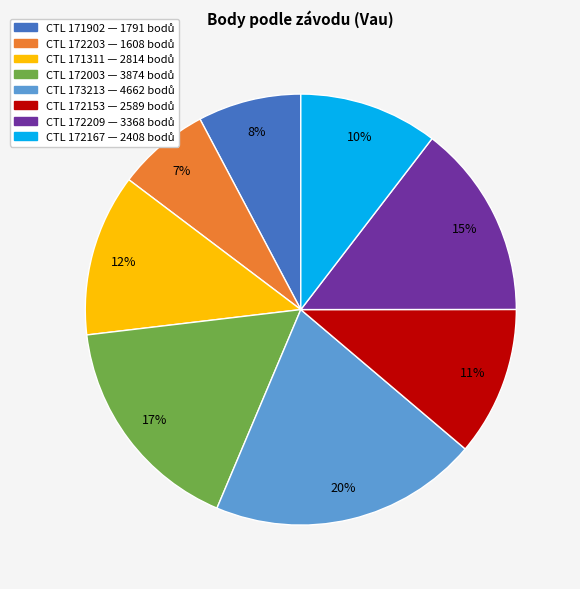

Does any single category account for the majority?

No